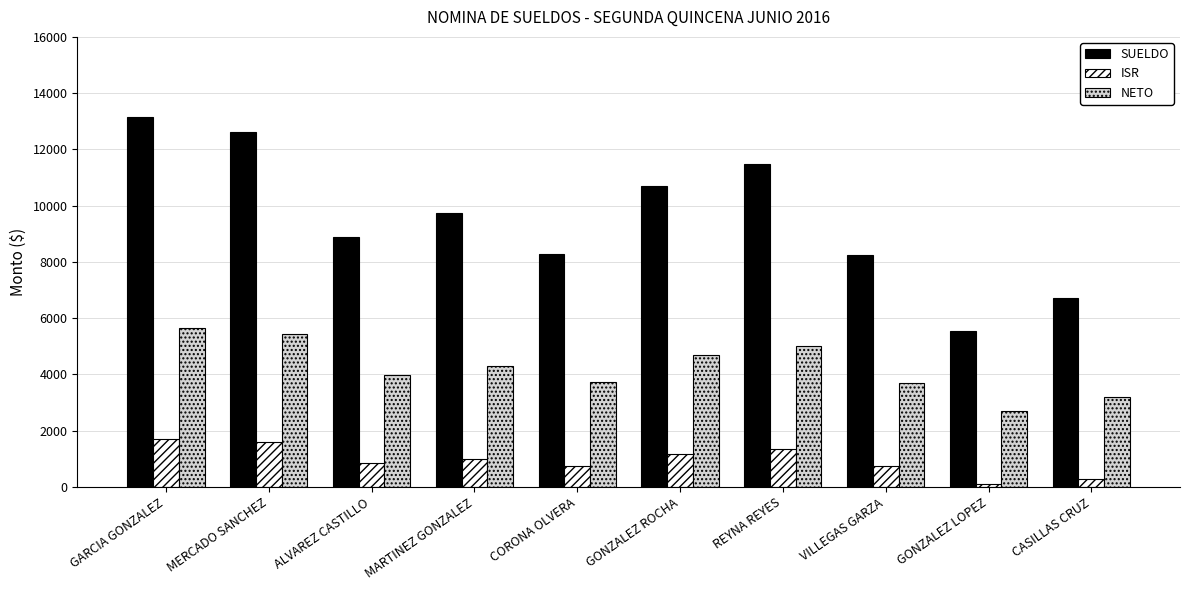

Which series has the widest spread of values?

SUELDO